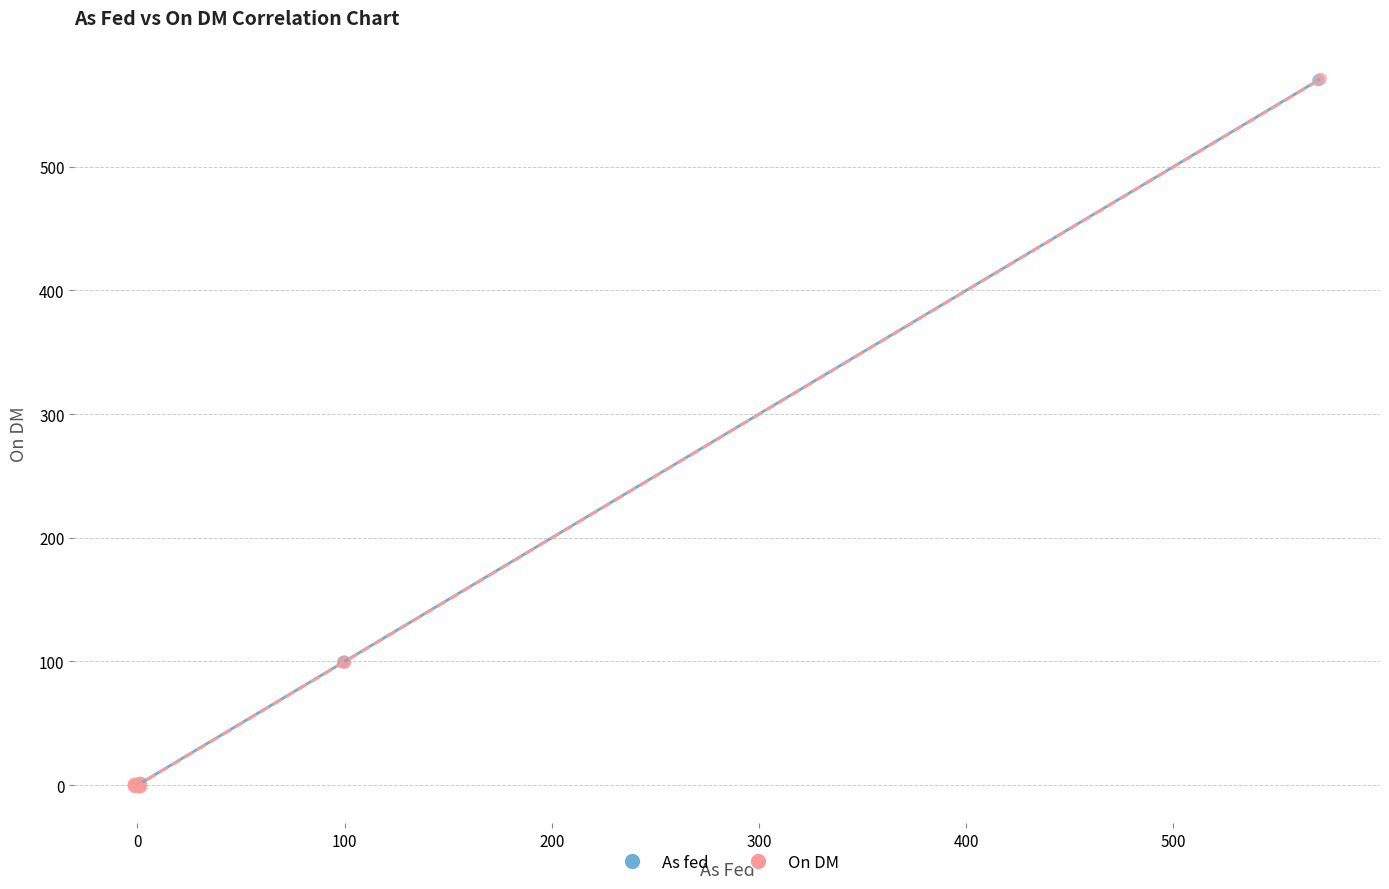

Which series has the widest spread of Y values?

On DM